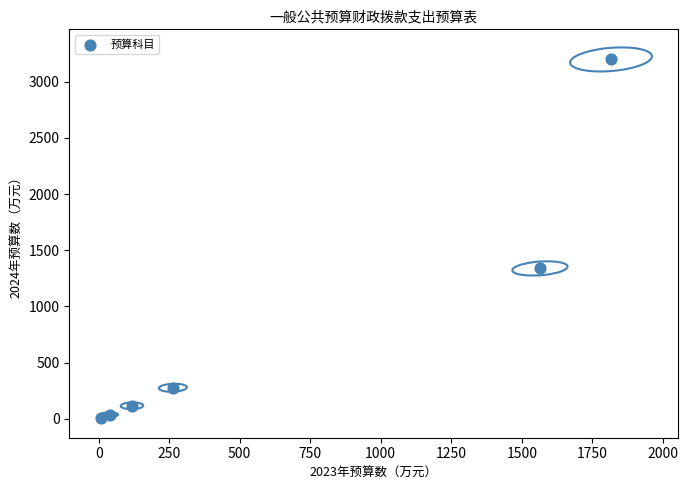

What is the average X value?

635.0